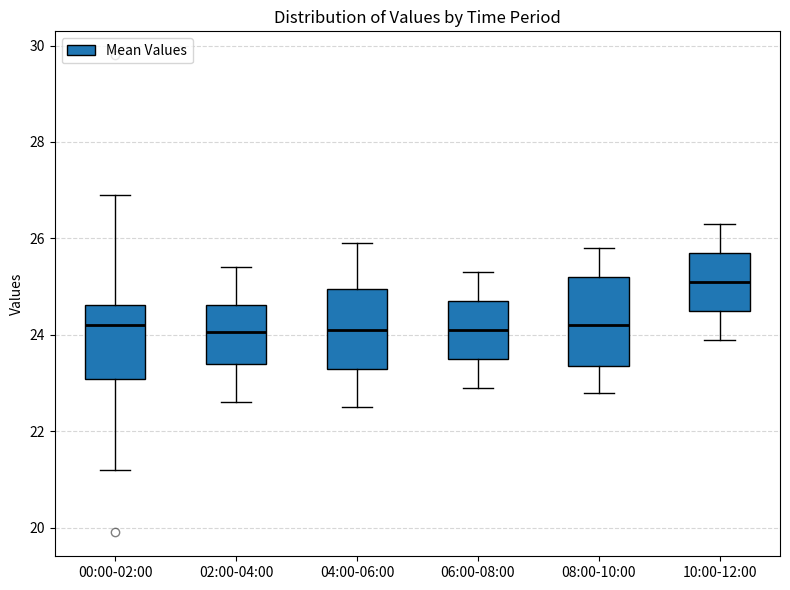

Where does the lower whisker of the box for 04:00-06:00 end on the y-axis? The values are not printed on the chart, so give them approximately, as read against the axis.

22.6